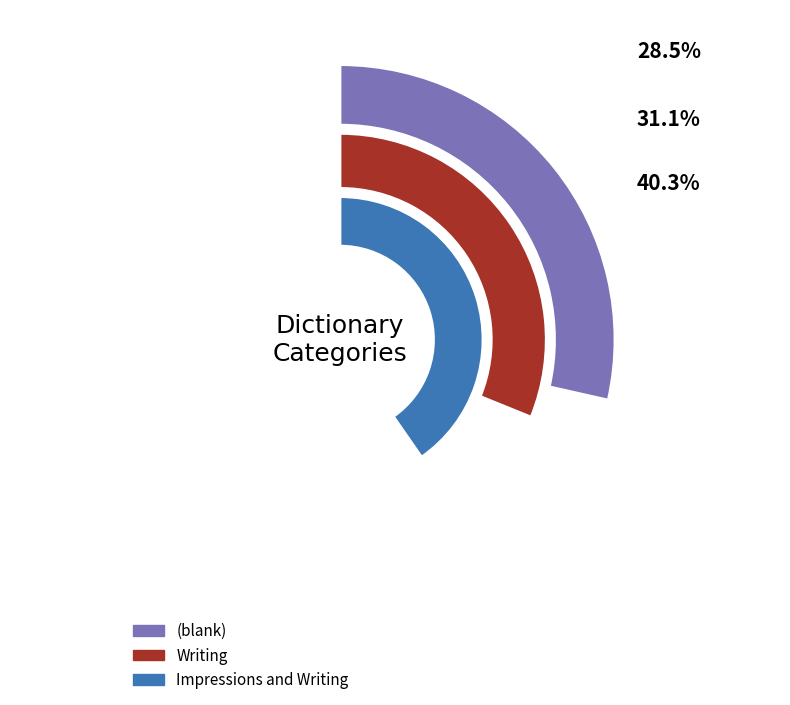

Is there a majority slice in this chart?

No